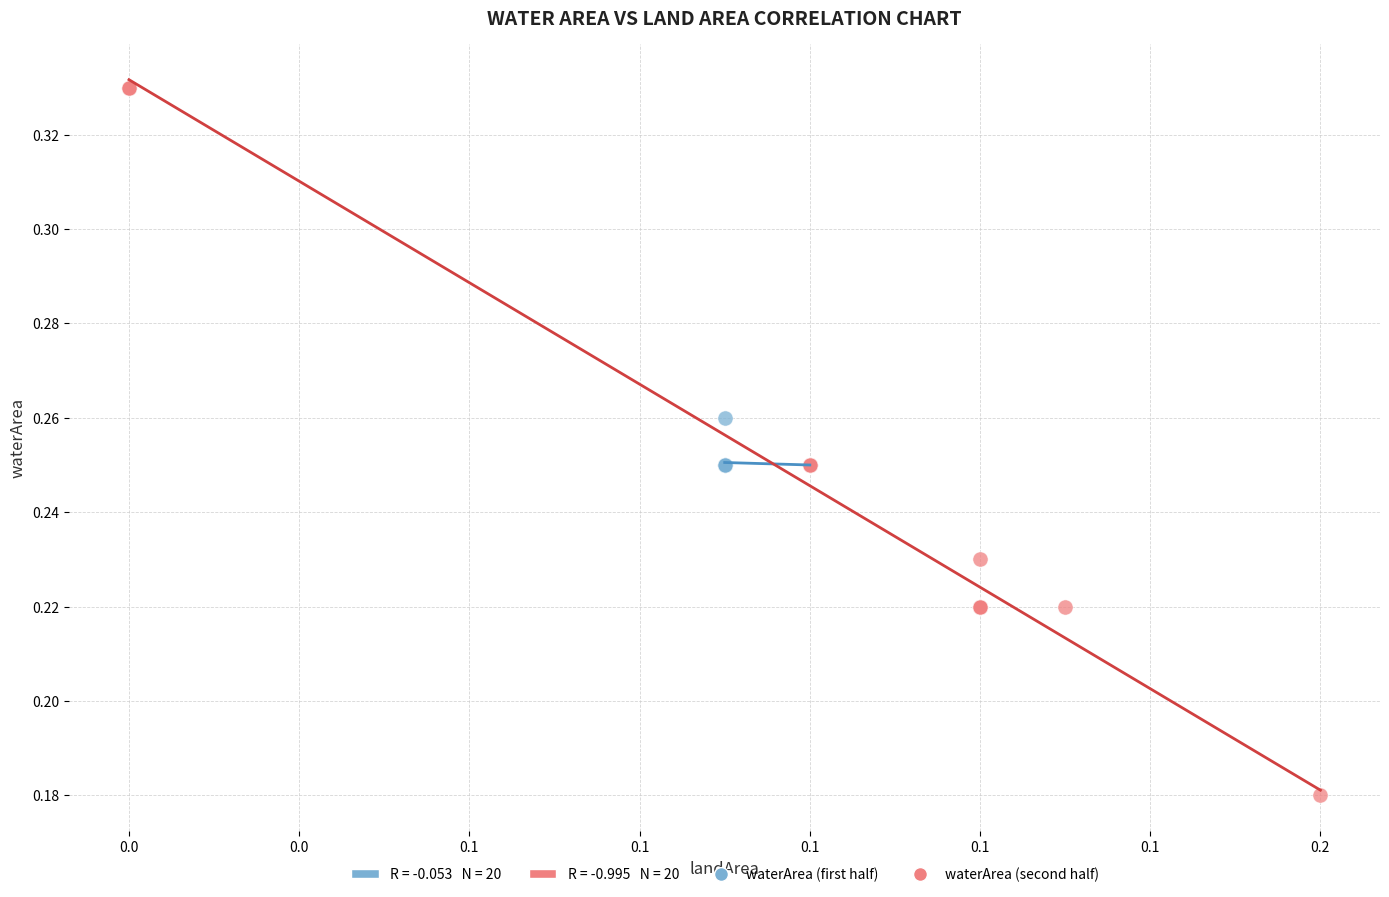

Which series has the largest Y range (max minus min)?

waterArea (second half)